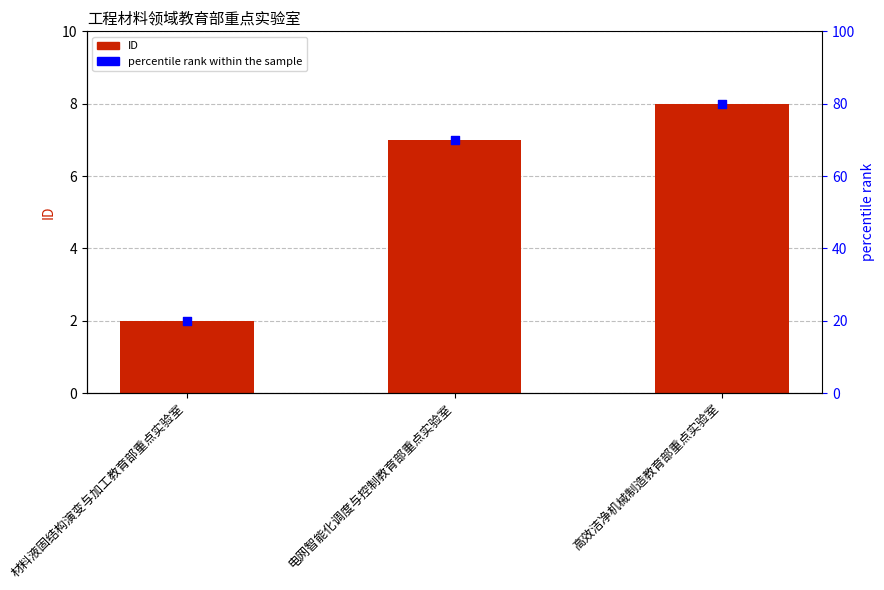

Which series contains the highest Y value?

percentile rank within the sample